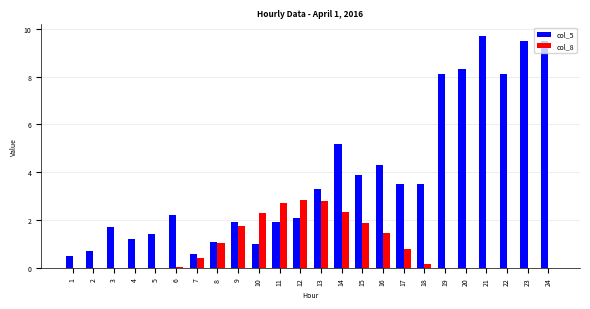

What is the sum of all col_5 values?

93.2